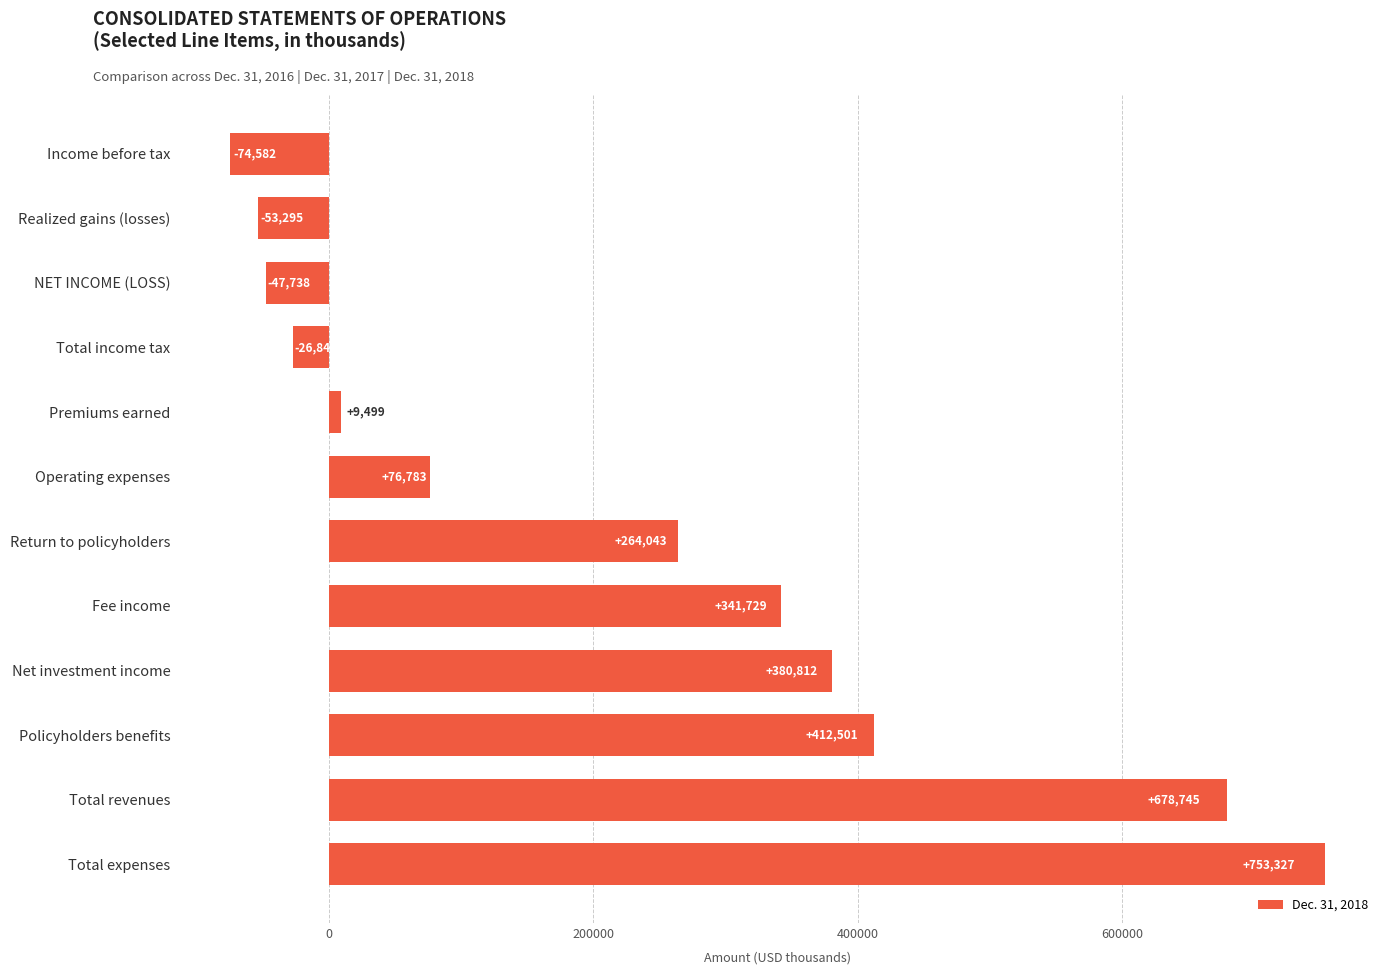

Which has a higher value, Total expenses or Fee income?

Total expenses